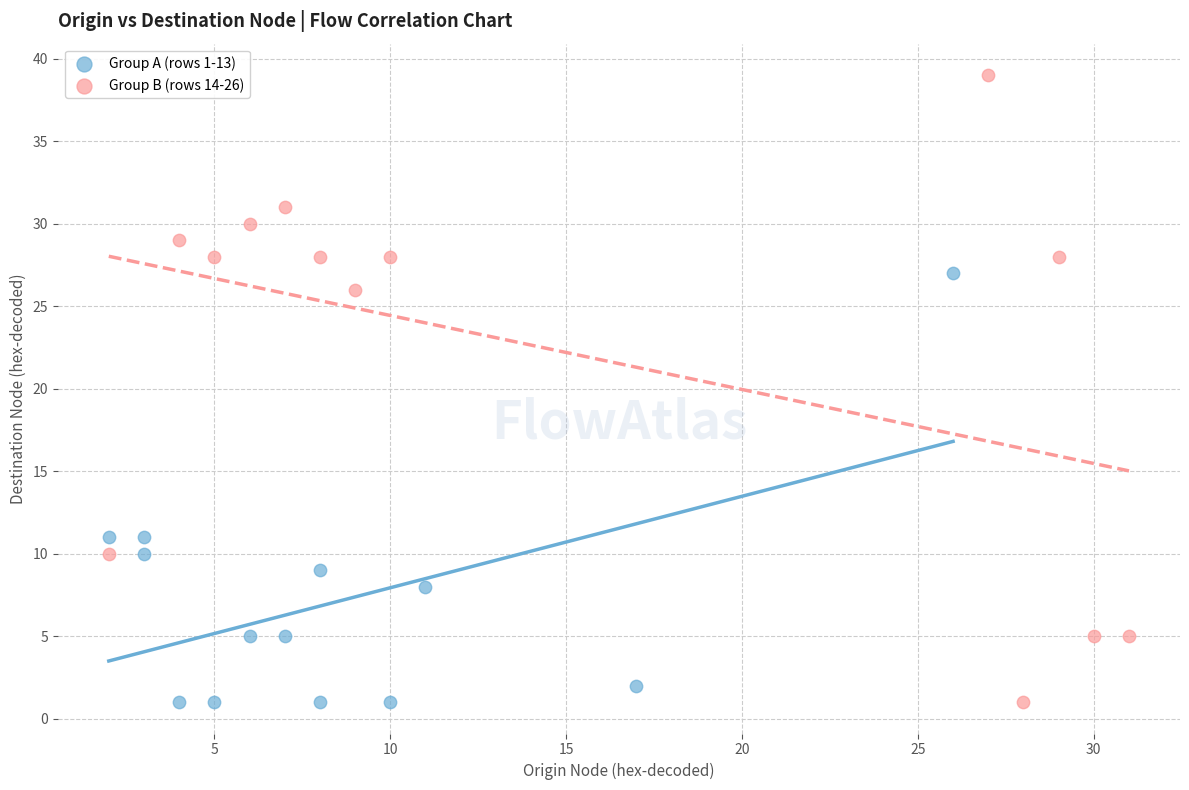

Which series contains the highest Y value?

Group B (rows 14-26)